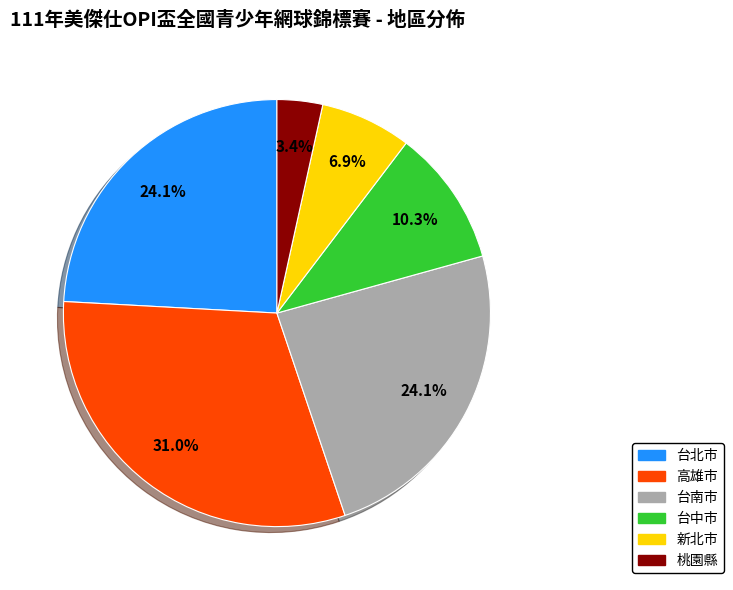

To the nearest percent, what is the difference between the largest and smallest slice percentages?

28%